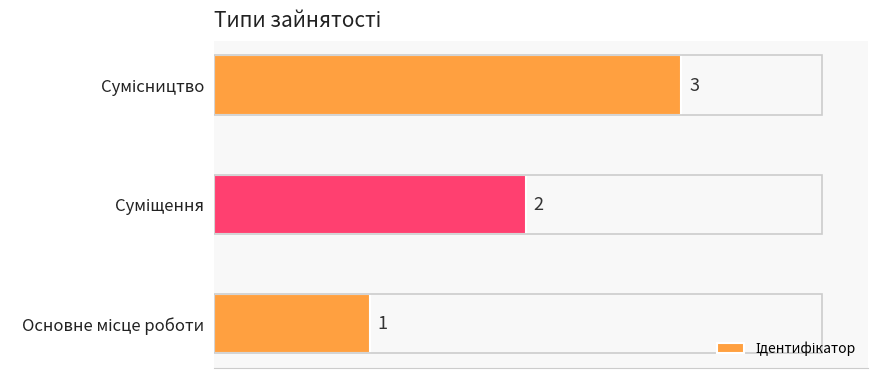

How many values are between 1 and 3?

3